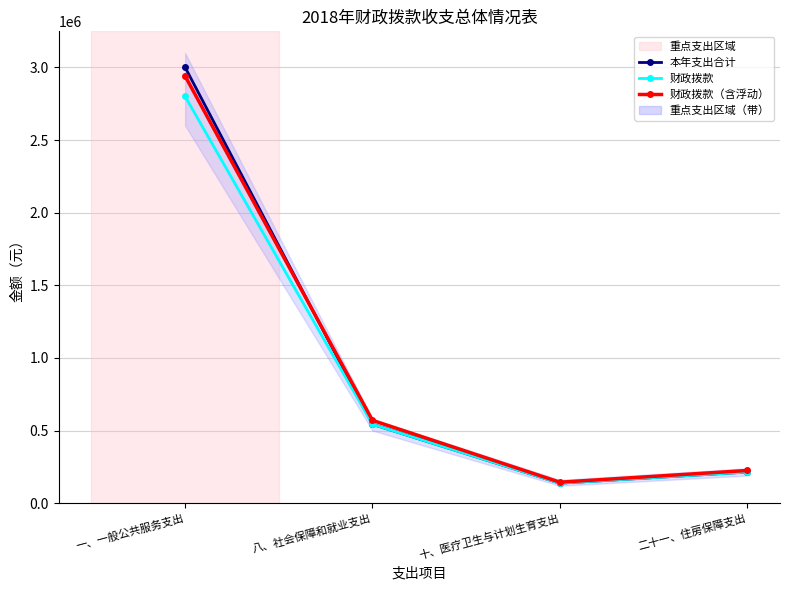

What is the difference between the 本年支出合计 values at 一、一般公共服务支出 and 十、医疗卫生与计划生育支出?

2863642.1